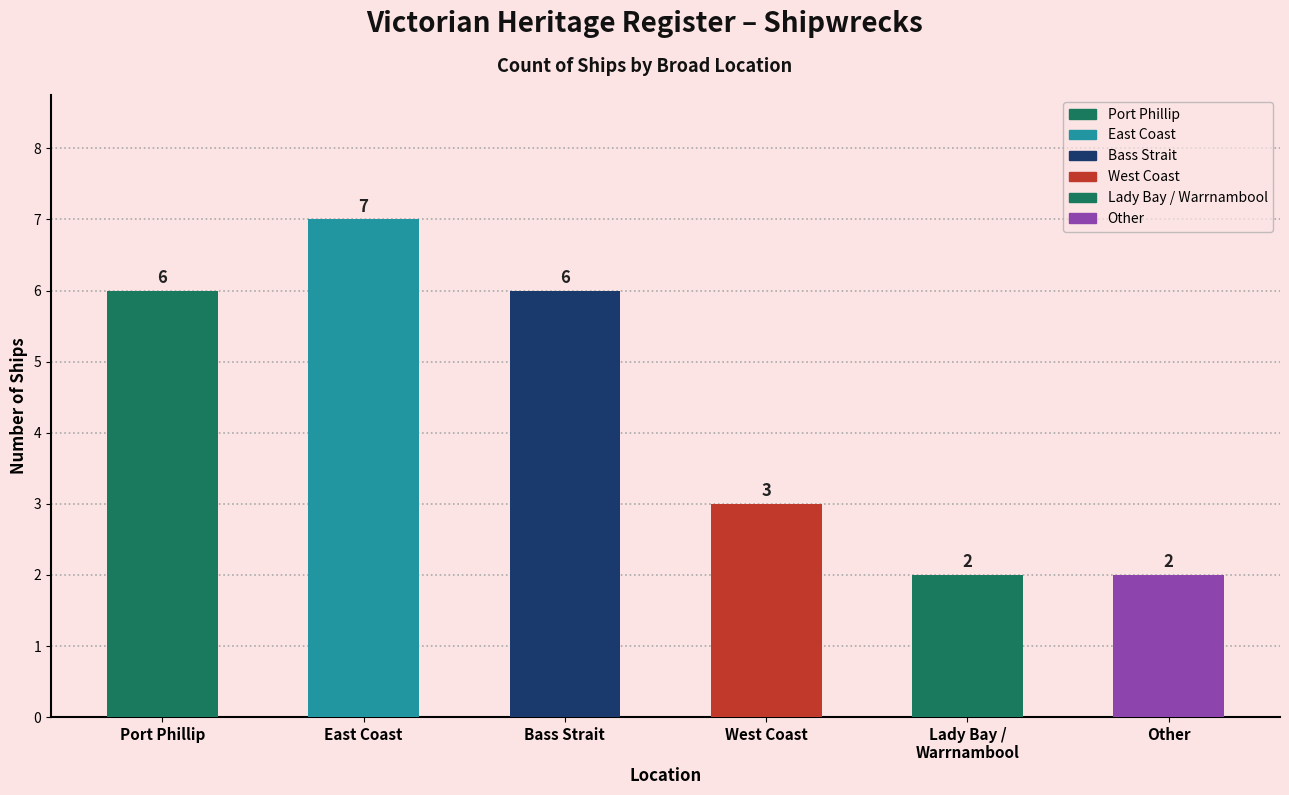

Reading left to right, transcribe all the data shown in this chart.

6	7	6	3	2	2